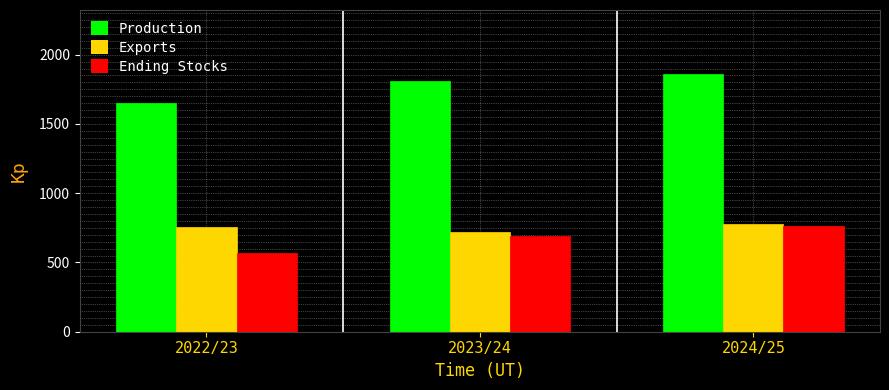

What is the spread (max minus min) of values at 2023/24?

1124